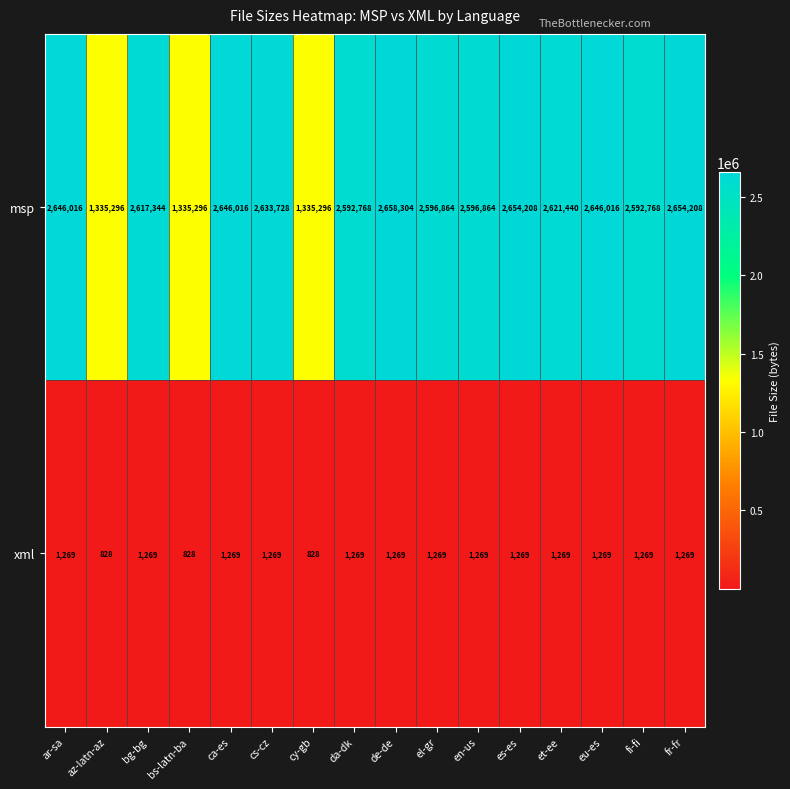

The xml series shows 226 at az-latn-az. True or false?

False